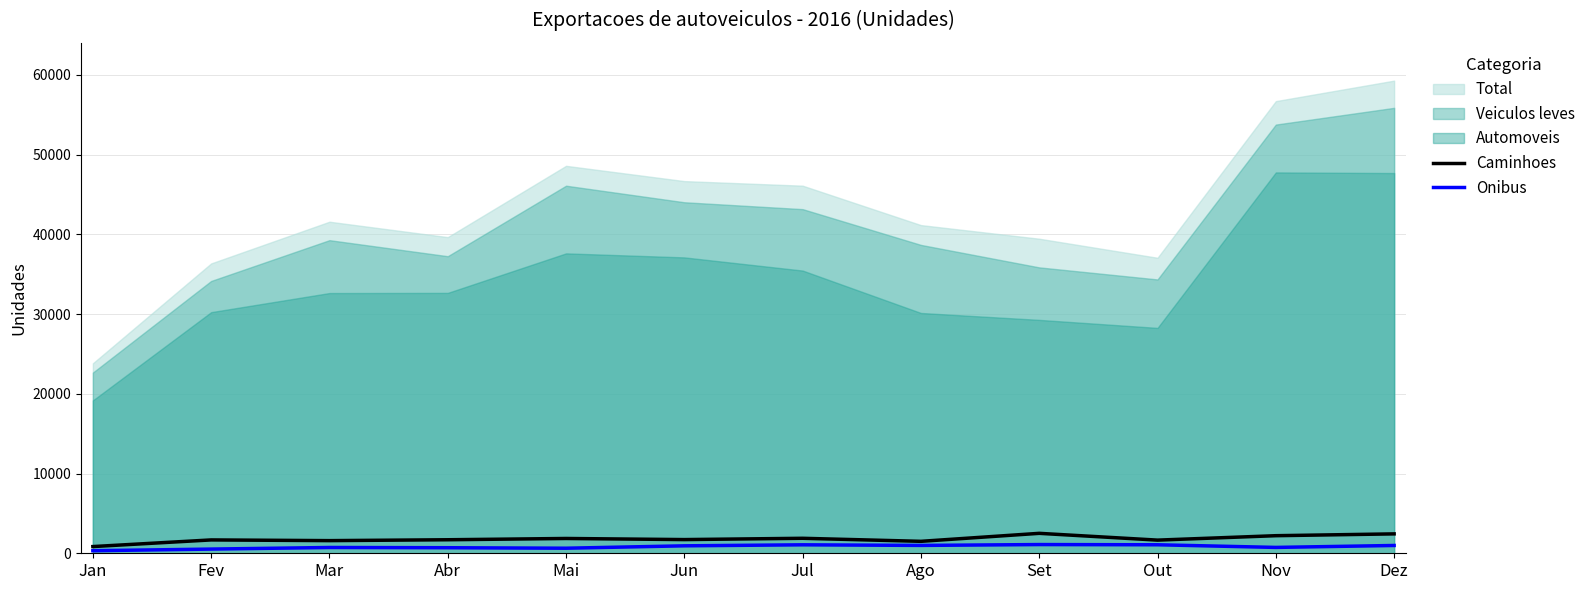

How many data points in Caminhoes are less than 1718?

6